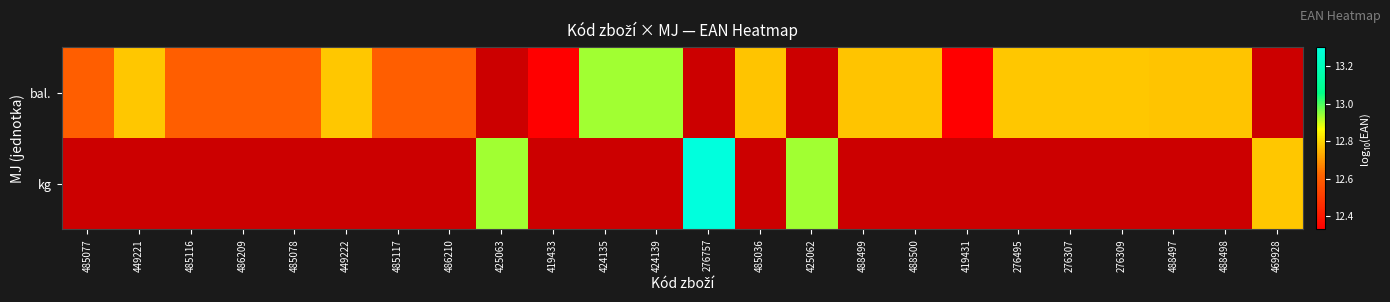

What is the maximum value shown in the chart?

13.3